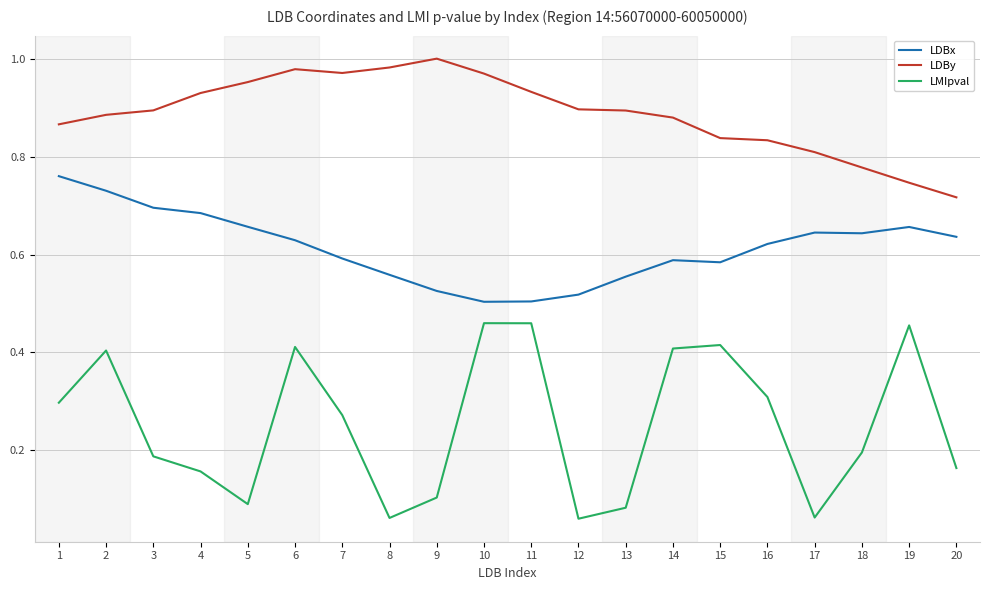

What is the total value across all series at 18?

1.6